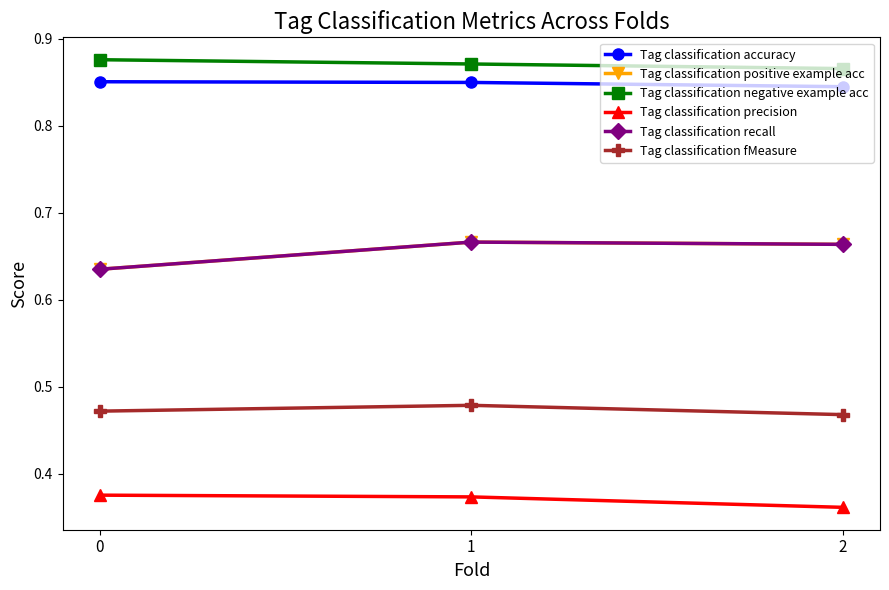

Reading right to left, extract all data points from this chart.

Tag classification accuracy: 0.8	0.8	0.9
Tag classification positive example acc: 0.7	0.7	0.6
Tag classification negative example acc: 0.9	0.9	0.9
Tag classification precision: 0.4	0.4	0.4
Tag classification recall: 0.7	0.7	0.6
Tag classification fMeasure: 0.5	0.5	0.5